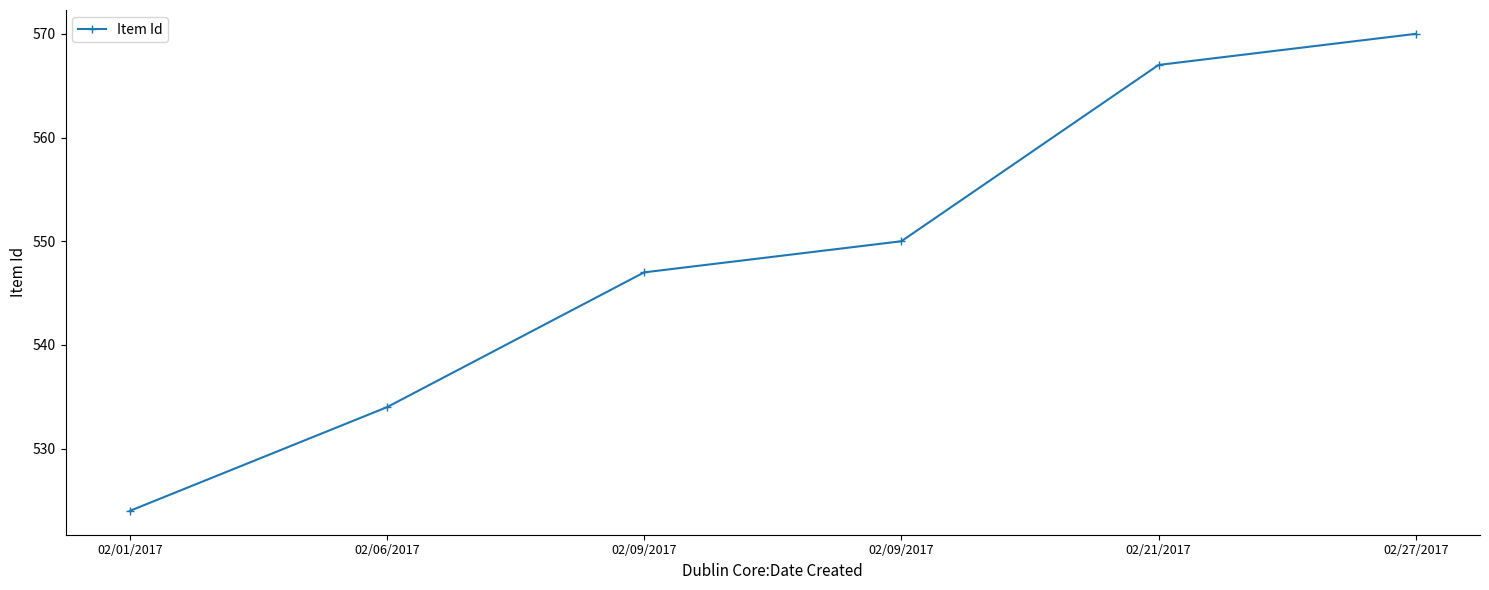

True or false: the data shows 524 at 02/01/2017.

True